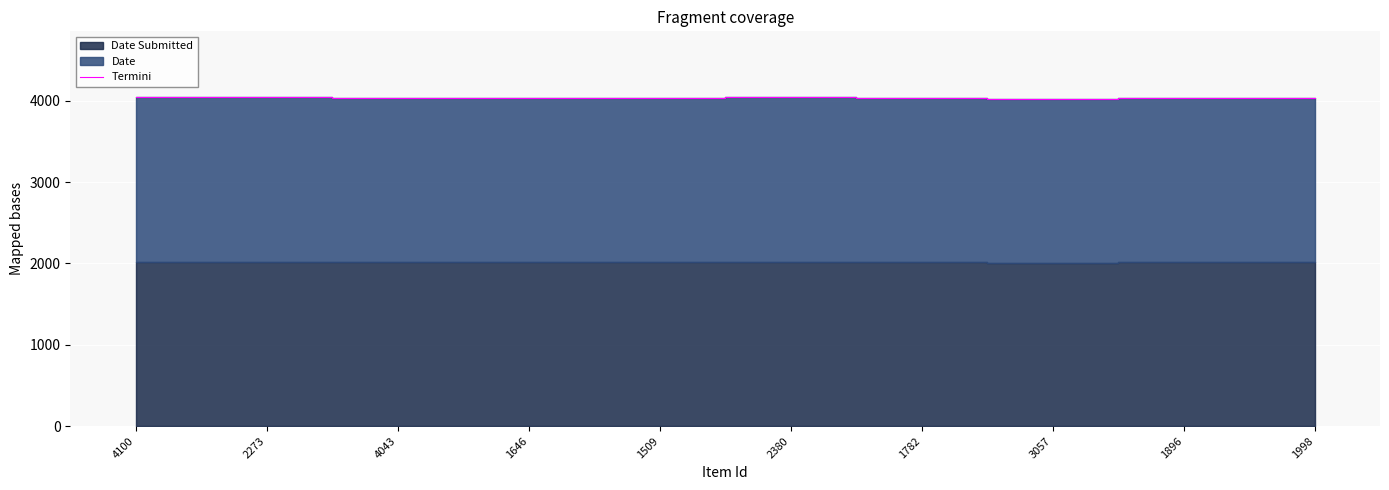

List the labels in order of value, largest first.

4100, 2273, 2380, 4043, 1509, 1646, 1782, 1896, 1998, 3057